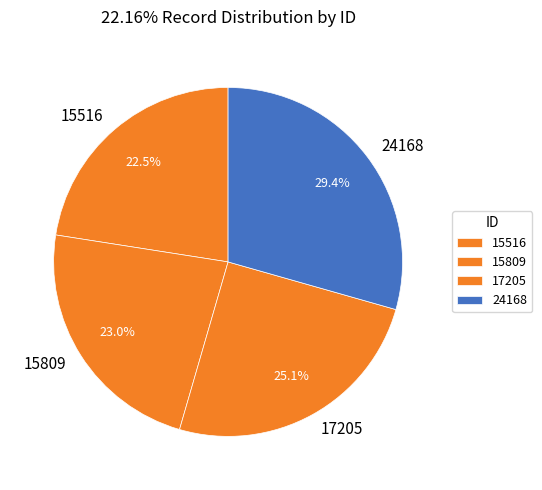

Between 17205 and 15809, which is larger?

17205